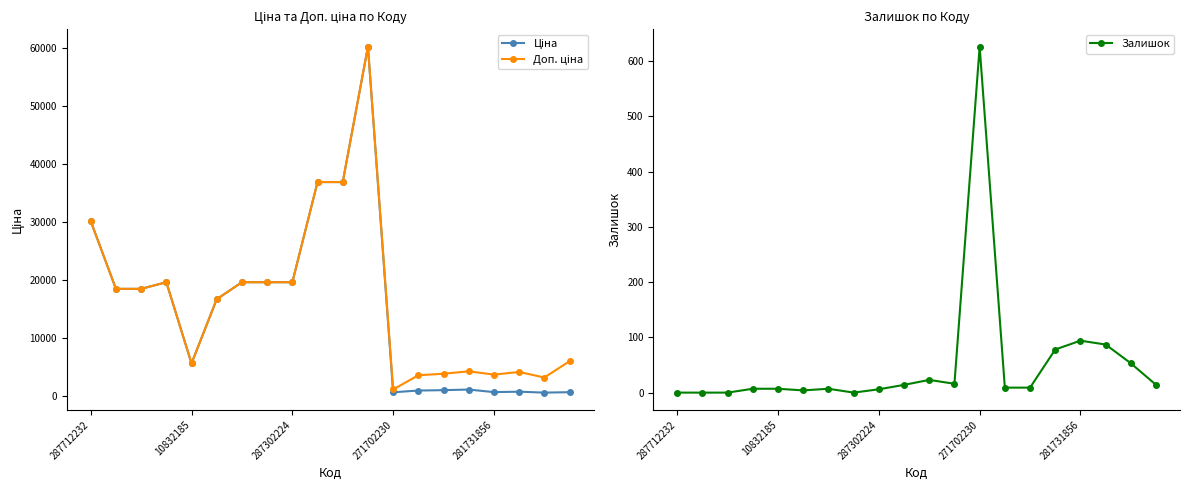

Reading left to right, list all the values displayed in this chart.

Ціна: 30102.8	18420.9	18420.9	19564.9	5560.3	16636.8	19564.9	19564.9	19564.9	36841.8	36841.8	60205.6	578.1	878.0	944.2	1048.4	604.6	680.4	520.6	594.0
Доп. ціна: 30102.8	18420.9	18420.9	19564.9	5560.3	16636.8	19564.9	19564.9	19564.9	36841.8	36841.8	60205.6	1060.0	3511.9	3777.0	4193.5	3627.9	4082.3	3123.8	5940.0
Залишок: 0.0	0.0	0.0	7.0	7.0	4.0	7.0	0.0	6.0	14.0	23.0	16.0	626.0	9.0	9.0	78.0	94.0	87.0	53.0	14.0